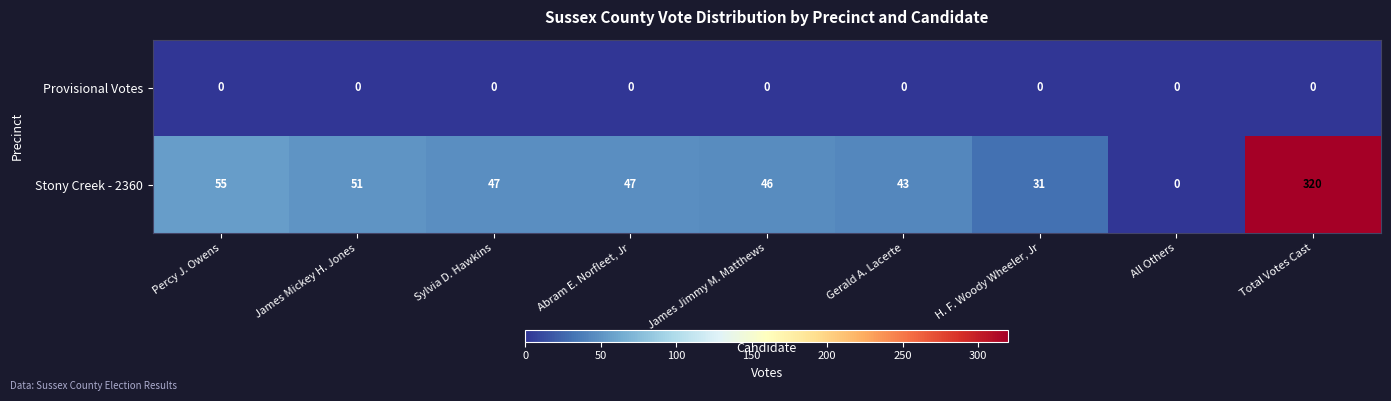

The value of Stony Creek - 2360 at Sylvia D. Hawkins is 62. True or false?

False